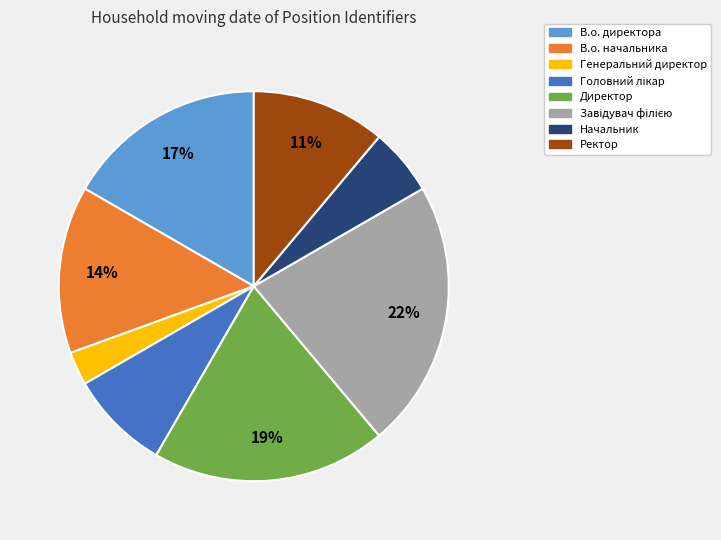

To the nearest percent, what portion does Ректор represent?

11%